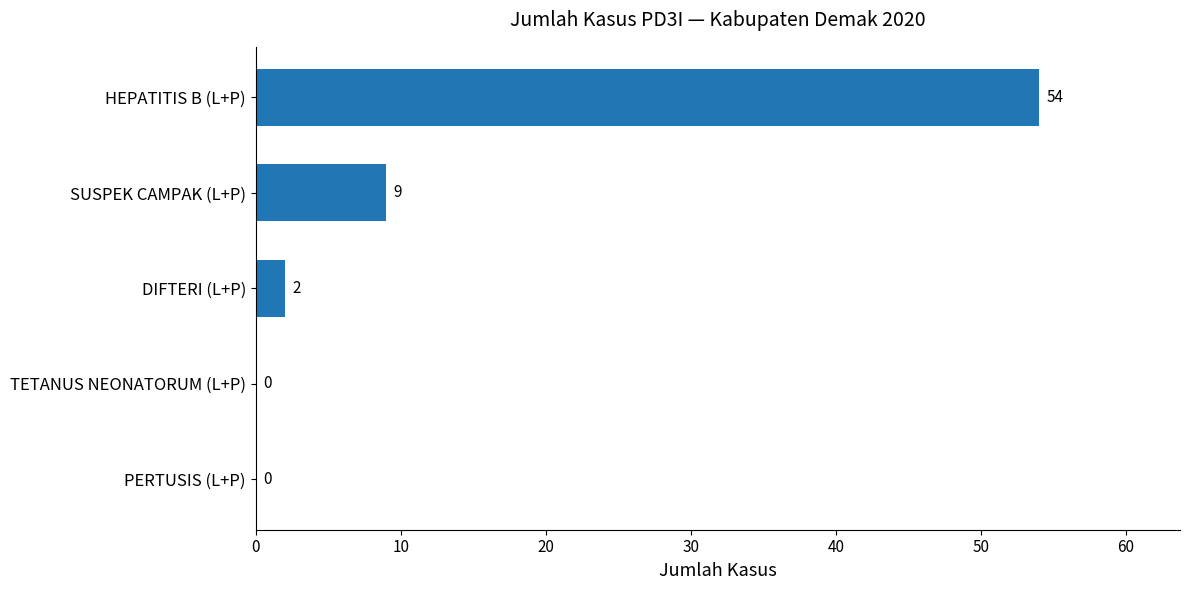

Reading bottom to top, extract all data points from this chart.

PERTUSIS (L+P)=0	TETANUS NEONATORUM (L+P)=0	DIFTERI (L+P)=2	SUSPEK CAMPAK (L+P)=9	HEPATITIS B (L+P)=54